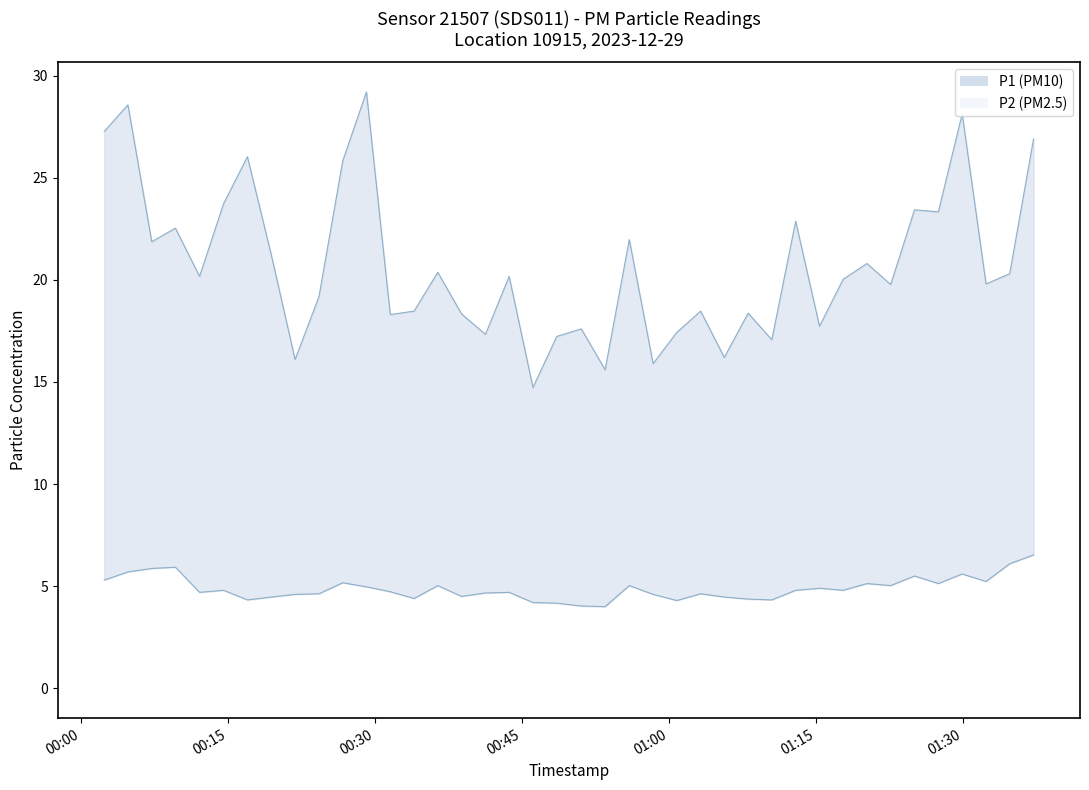

Reading right to left, extract all data points from this chart.

P1: 26.9	20.3	19.8	28.1	23.3	23.4	19.8	20.8	20.0	17.7	22.9	17.1	18.4	16.2	18.5	17.4	15.9	22.0	15.6	17.6	17.2	14.7	20.2	17.3	18.3	20.4	18.5	18.3	29.2	25.8	19.2	16.1	21.2	26.0	23.7	20.2	22.5	21.9	28.6	27.3
P2: 6.5	6.1	5.2	5.6	5.1	5.5	5.0	5.1	4.8	4.9	4.8	4.3	4.4	4.5	4.6	4.3	4.6	5.0	4.0	4.0	4.2	4.2	4.7	4.7	4.5	5.0	4.4	4.7	5.0	5.2	4.6	4.6	4.5	4.3	4.8	4.7	5.9	5.9	5.7	5.3